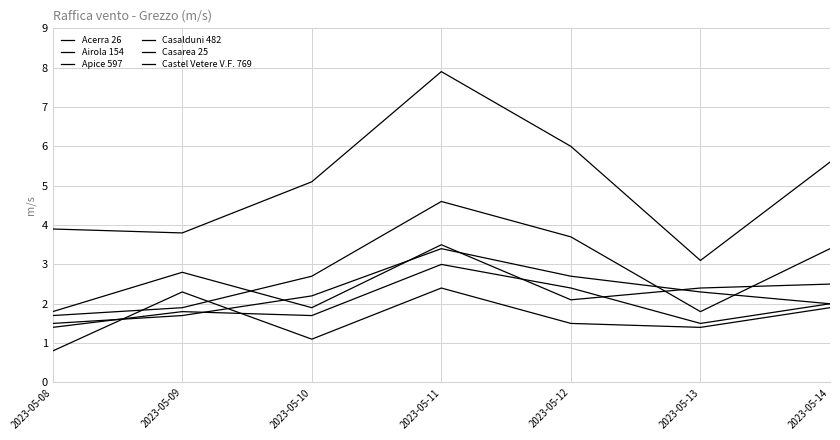

How many lines are shown in the chart?

6